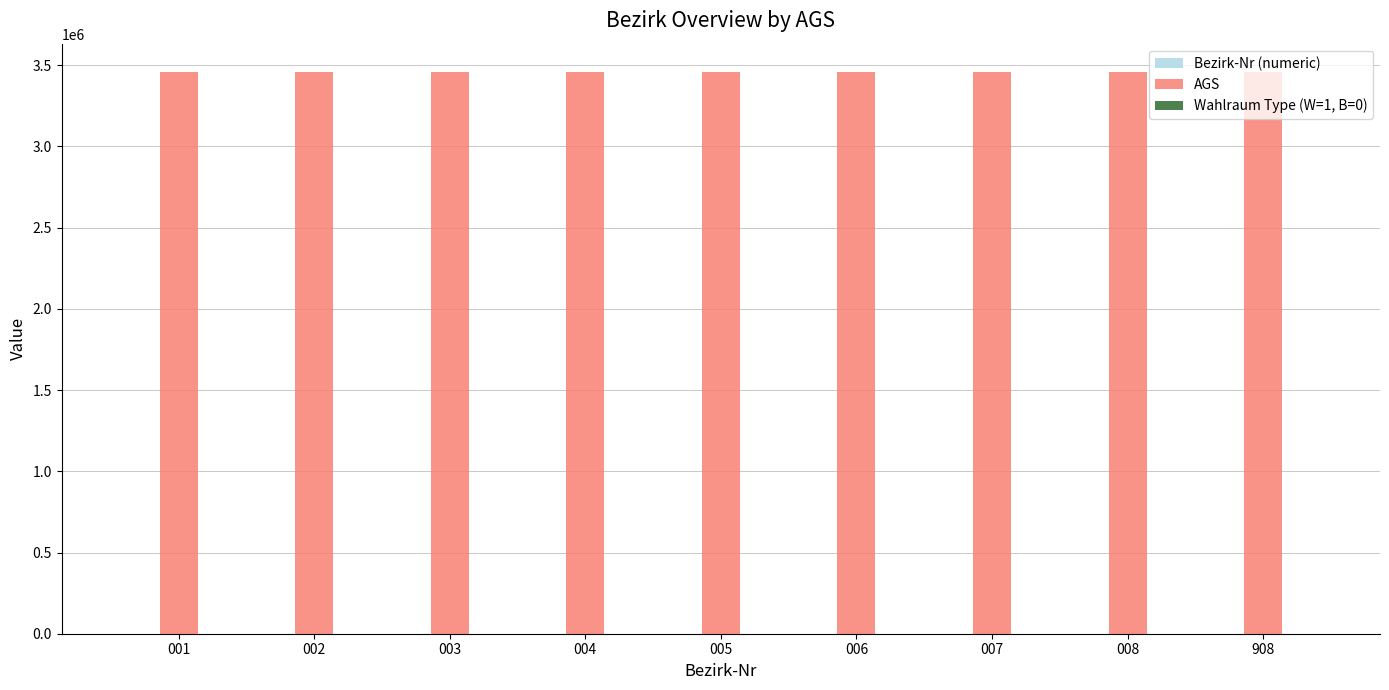

How many categories are shown in the chart?

9